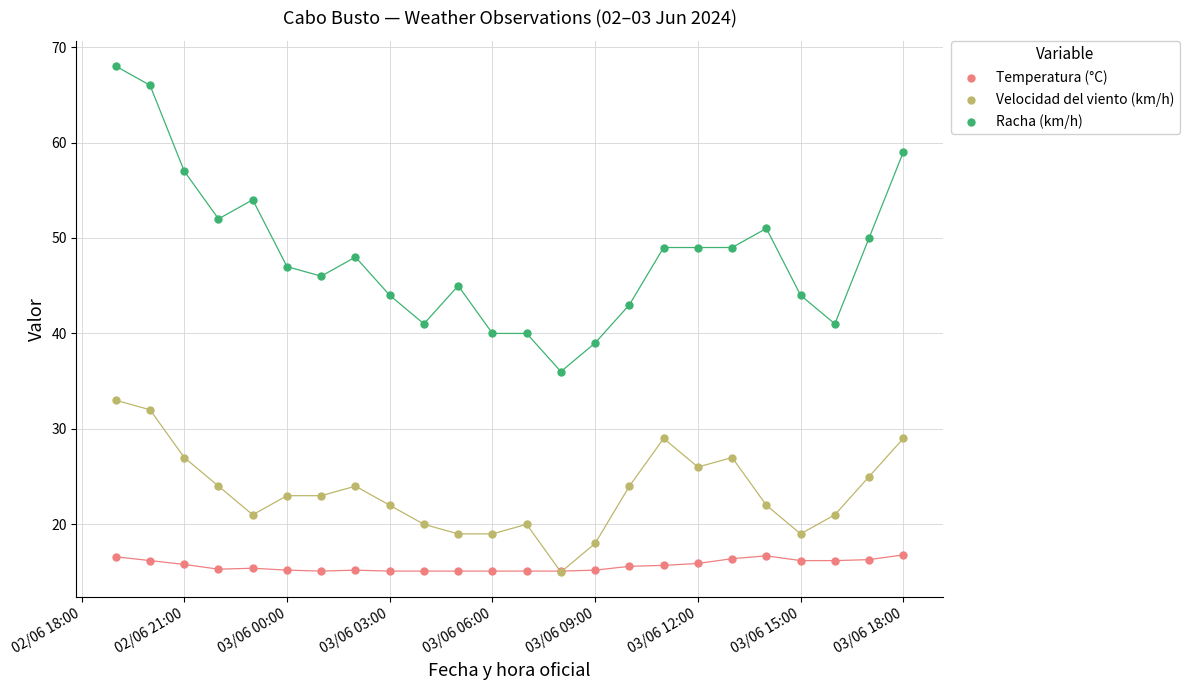

What are all the series names shown in the legend?

Temperatura (°C), Velocidad del viento (km/h), Racha (km/h)